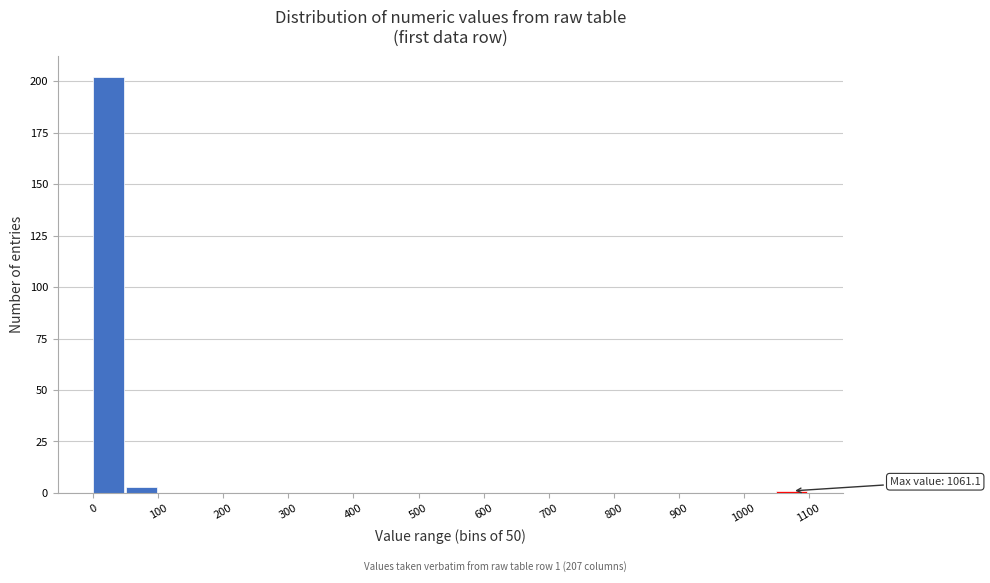

Over which range of the x-axis is the bar tallest?

0 to 50